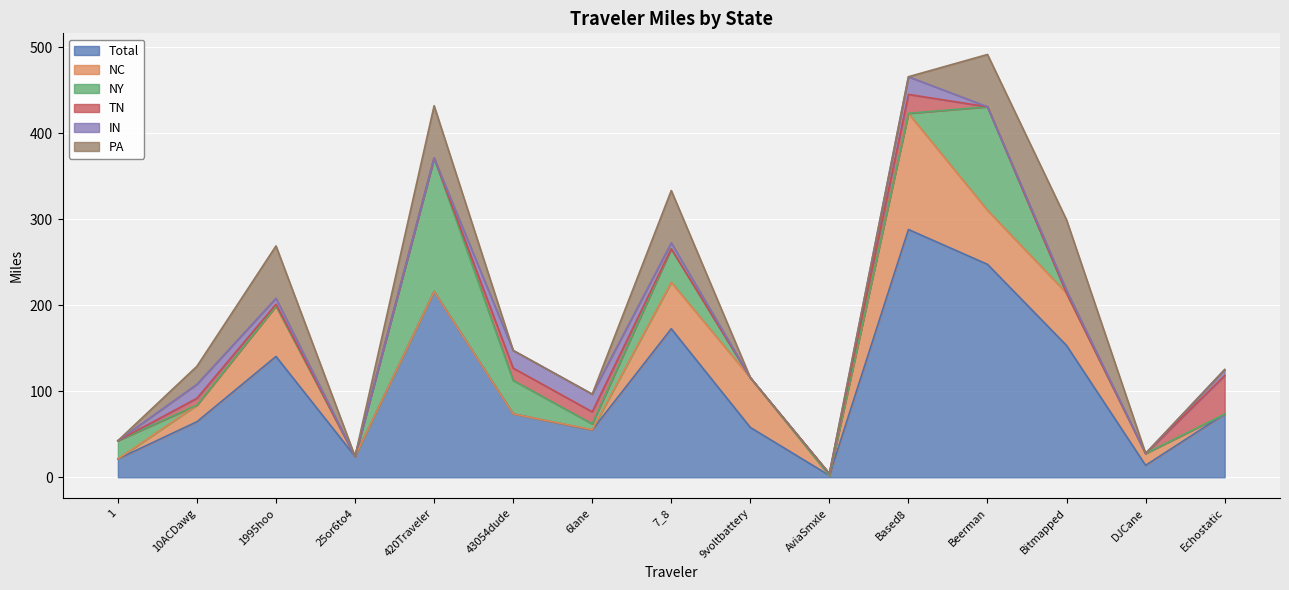

The PA series shows 89.5 at 7_8. True or false?

False